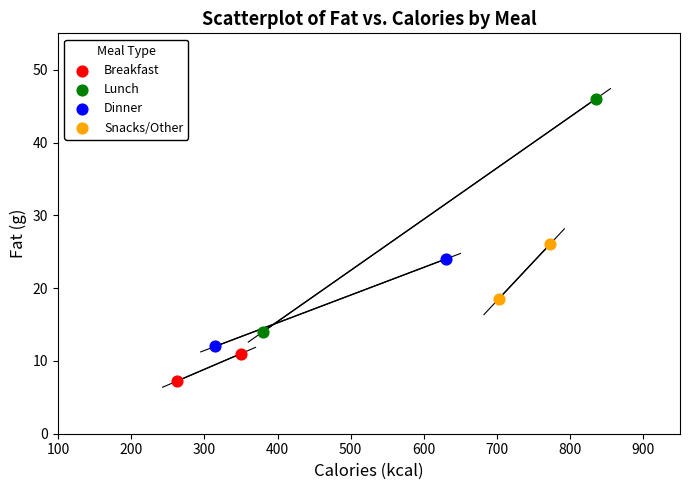

Which series has the largest Y range (max minus min)?

Lunch